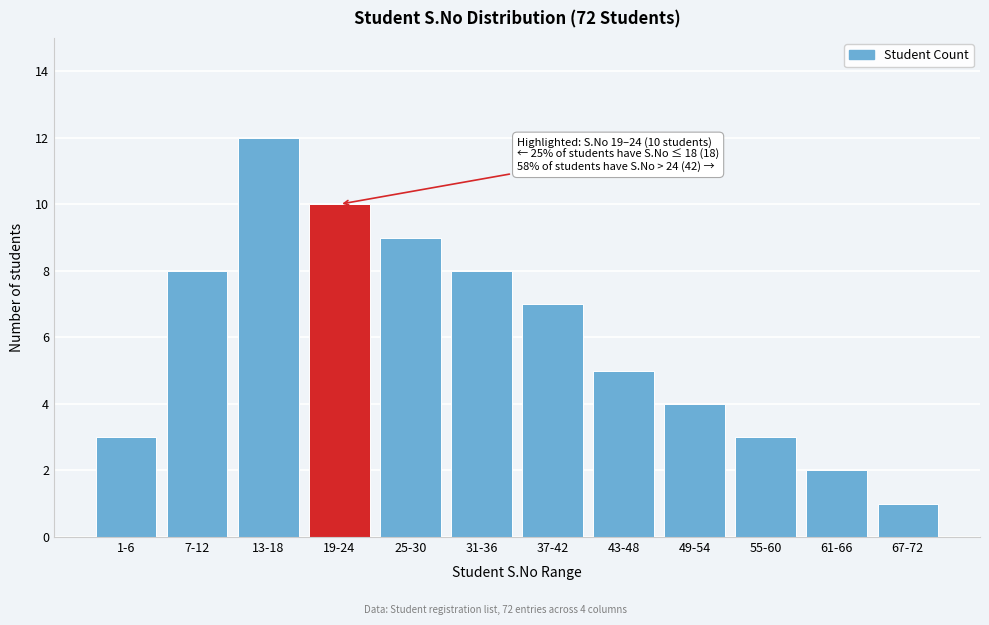

Reading left to right, transcribe all the data shown in this chart.

3	8	12	10	9	8	7	5	4	3	2	1